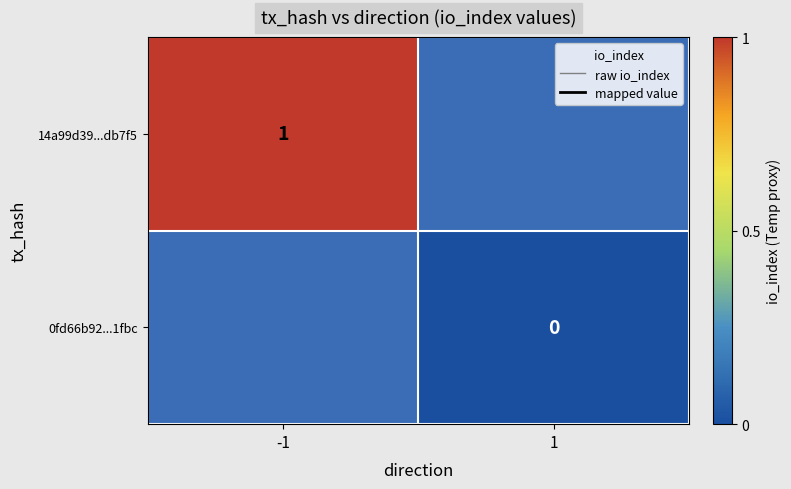

Is the value of 0fd66b92...1fbc at 1 greater than the value of 14a99d39...db7f5 at -1?

No